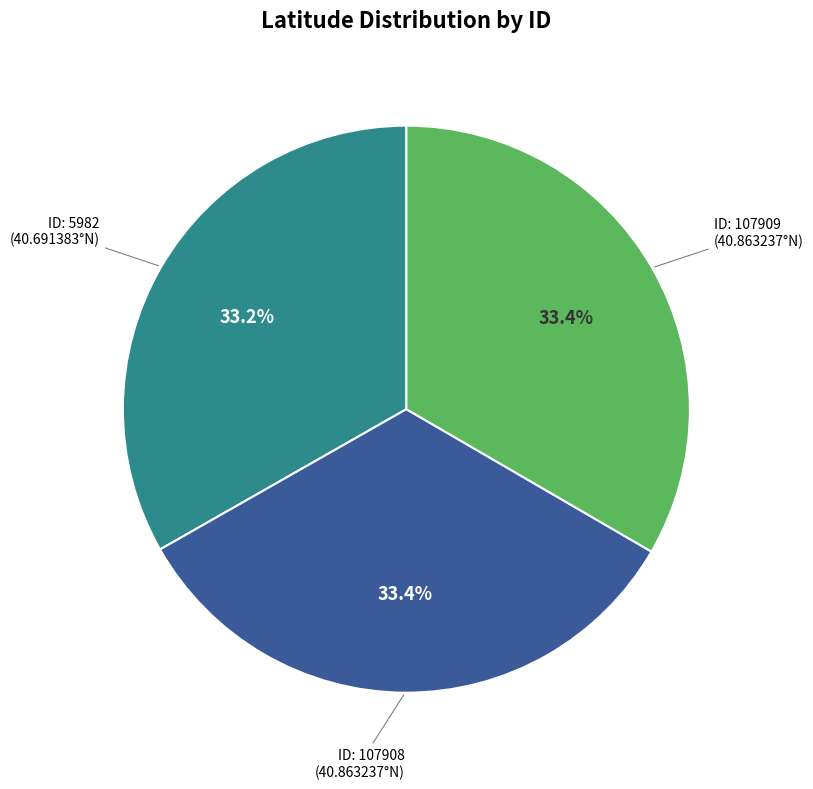

Does any single category account for the majority?

No